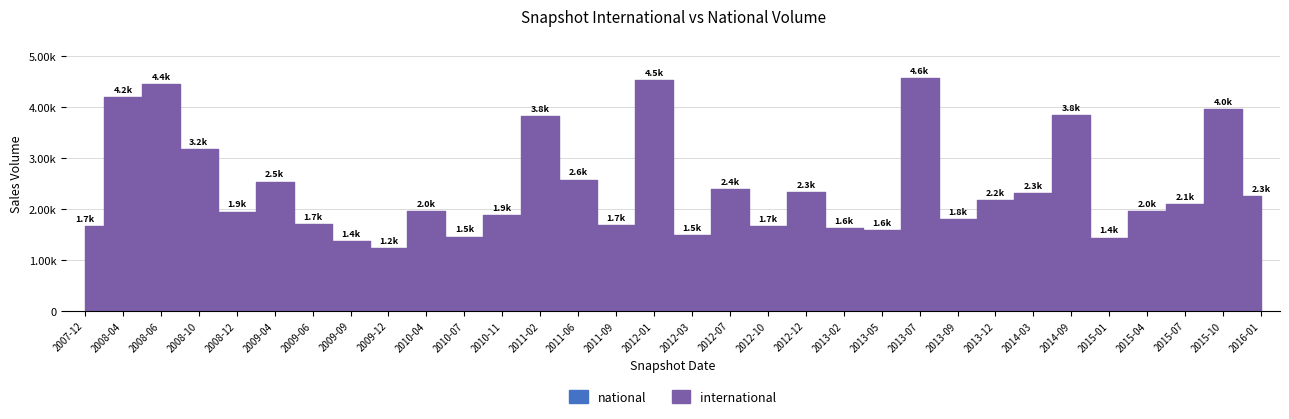

What is the value of the international point at the 2nd from the left?

4196